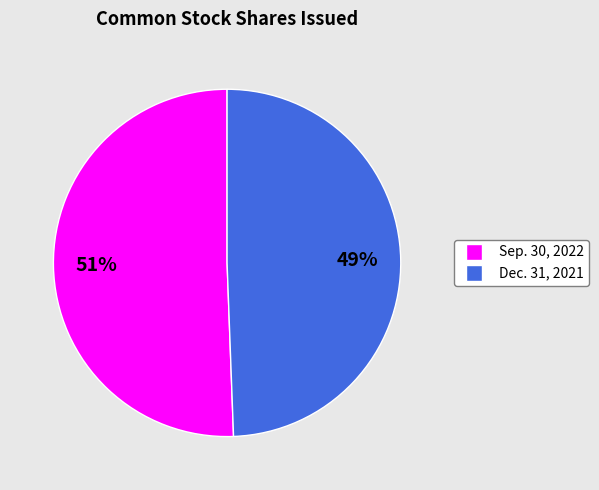

To the nearest percent, what is the average slice percentage?

50%